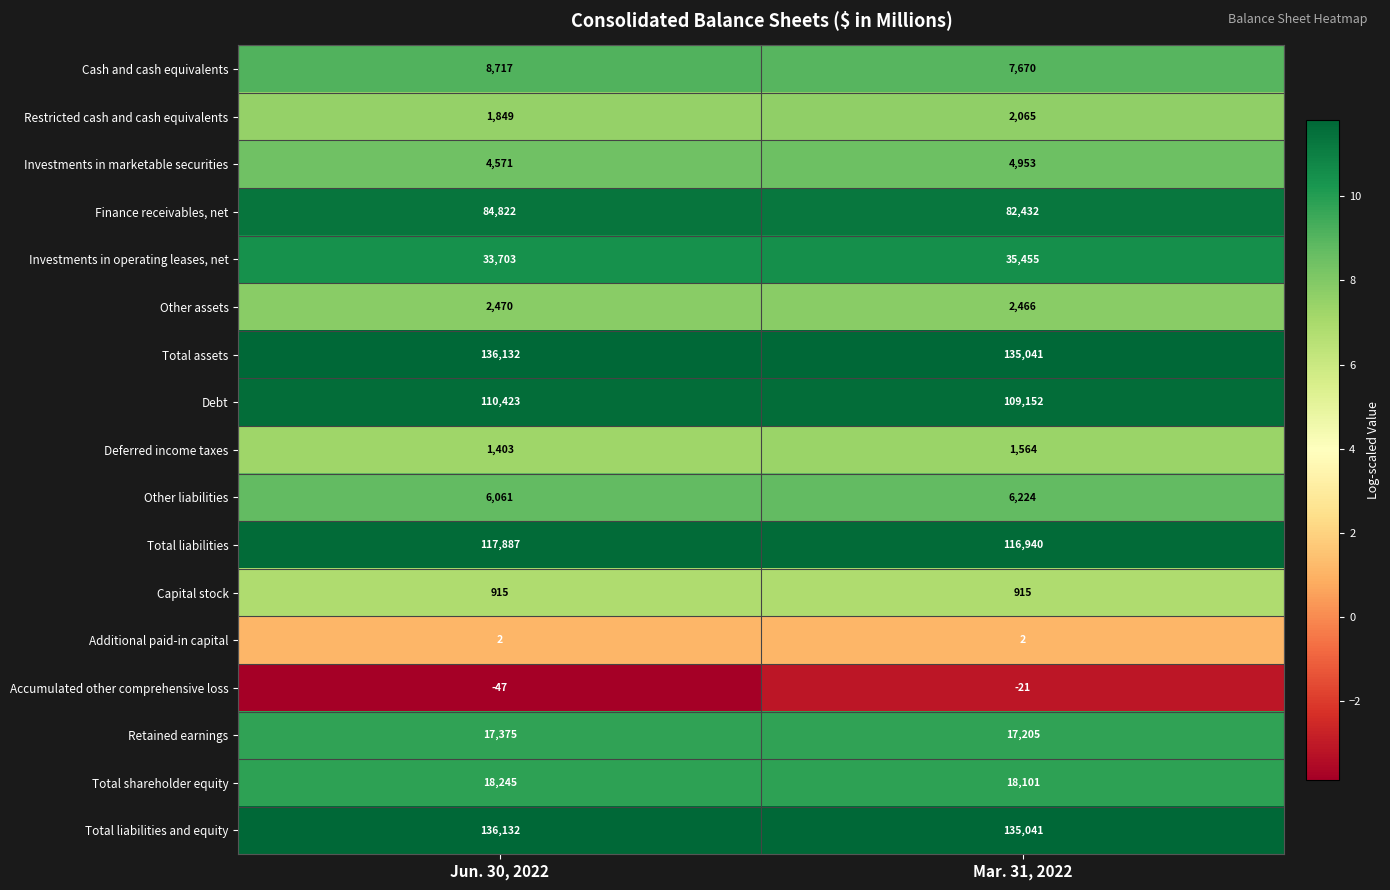

Between Jun. 30, 2022 and Mar. 31, 2022, which series saw the biggest shift?

Finance receivables, net